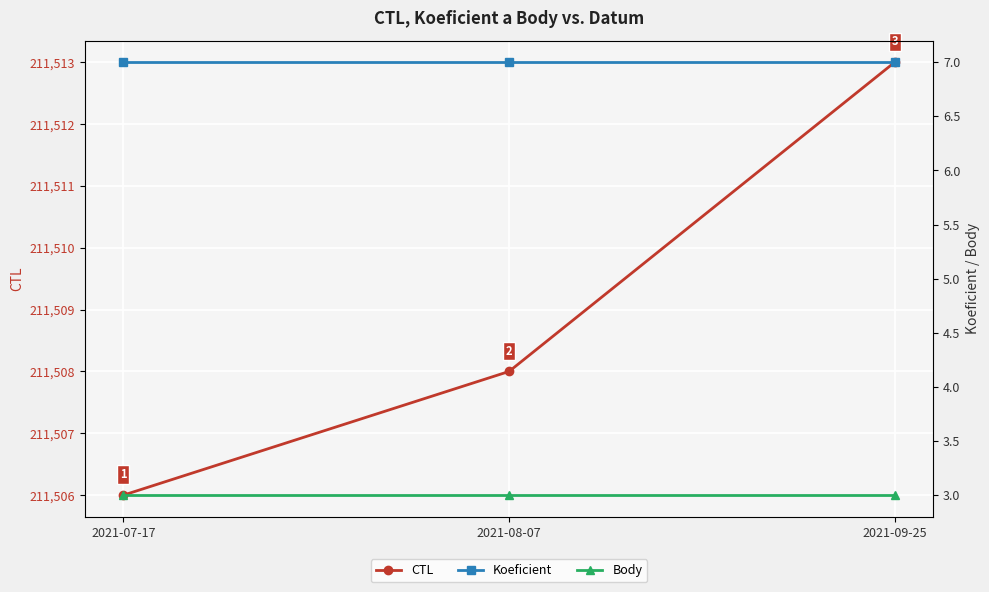

What is the average value of the Body series?

3